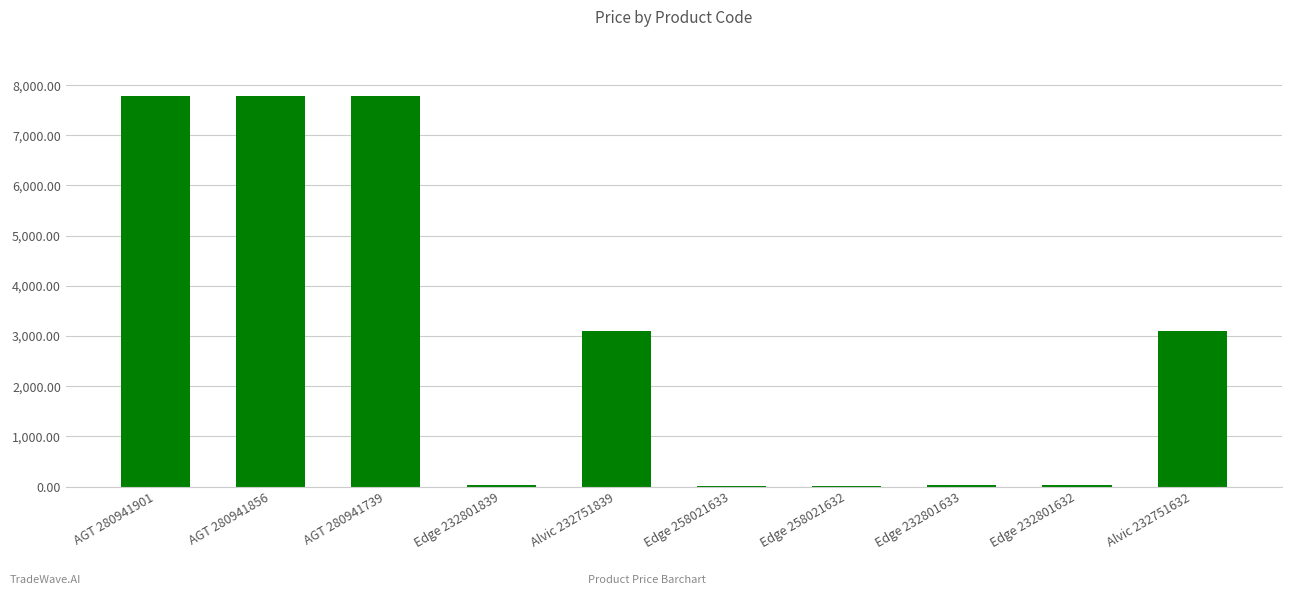

What is the sum of all values?

29673.5